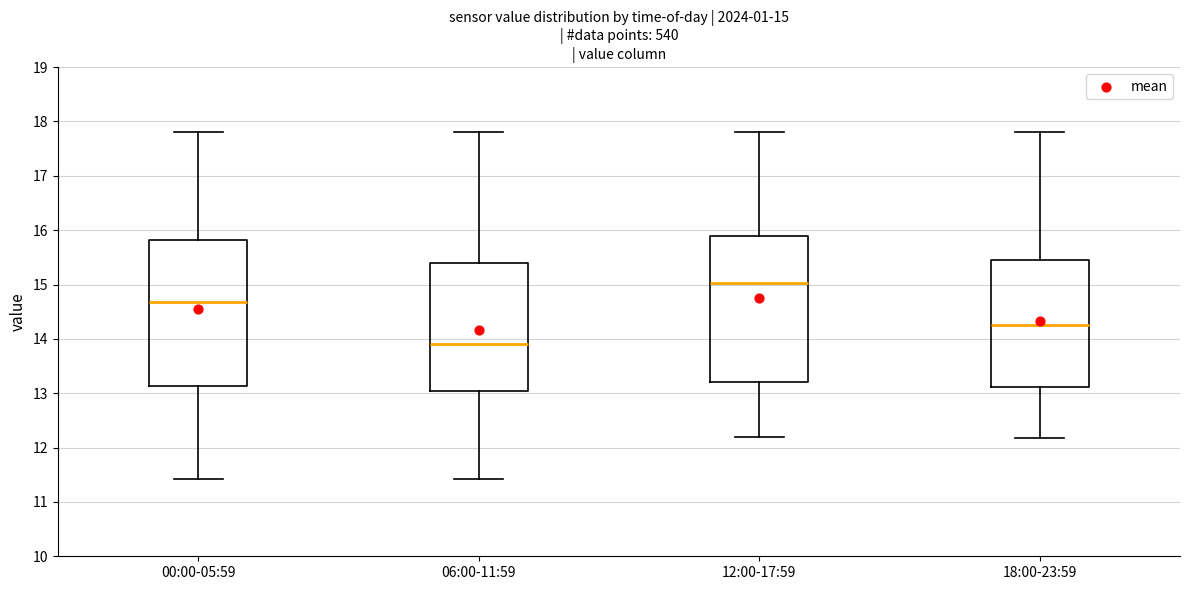

Which box's median line is the highest?

12:00-17:59